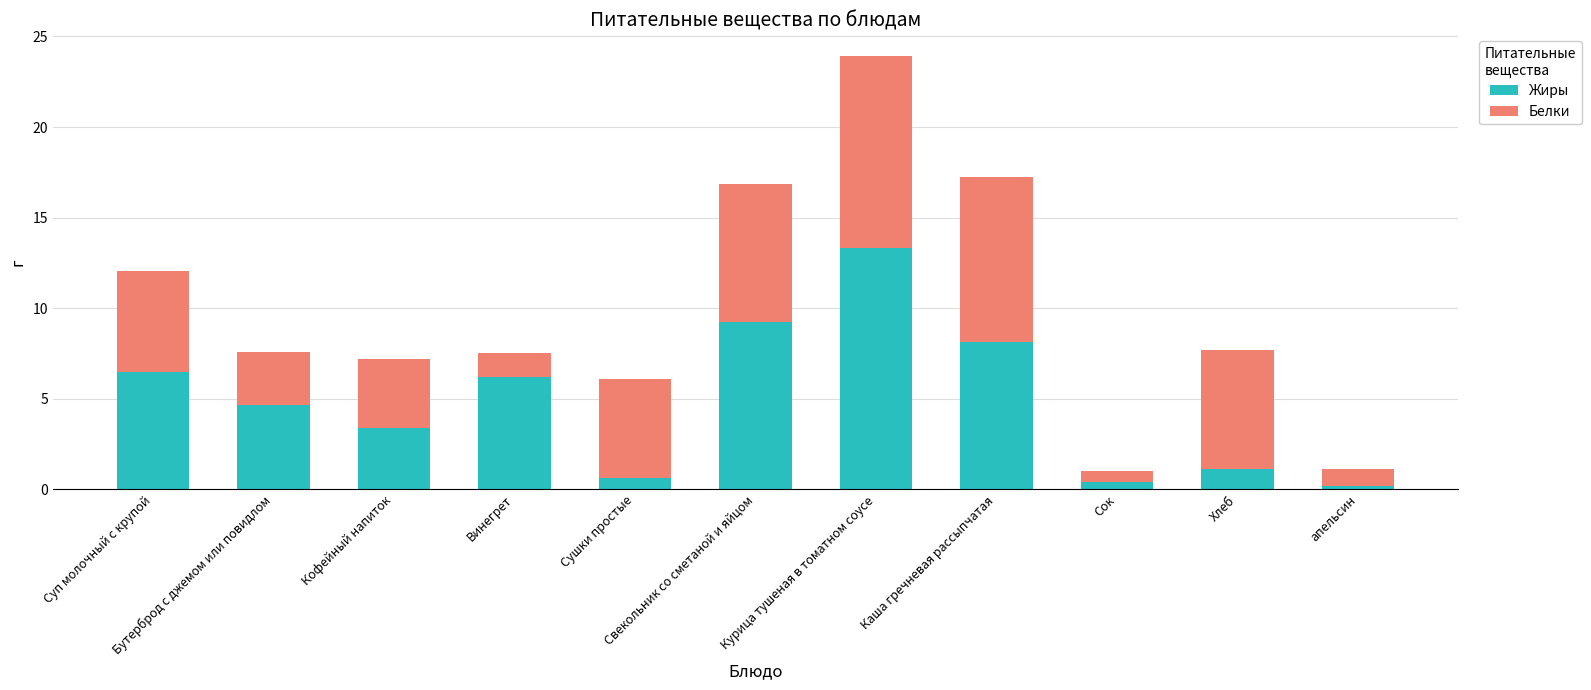

What is the average value of the Жиры series?

4.9